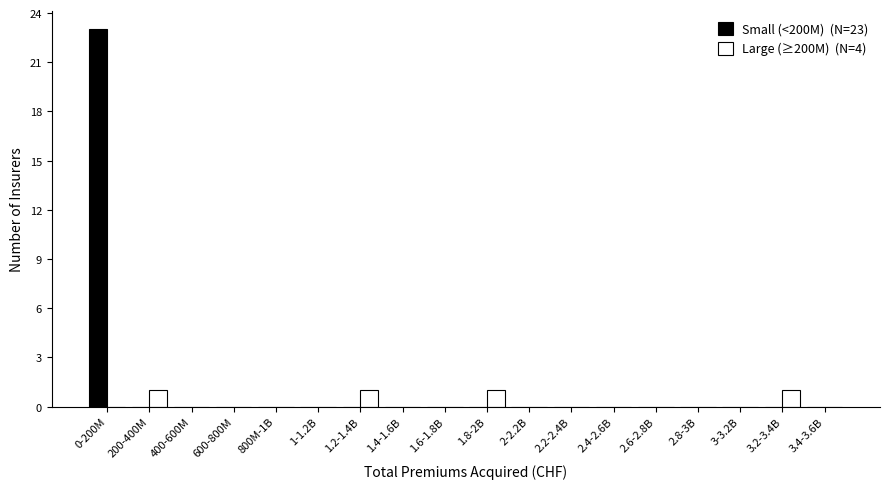

What is the maximum value shown in the chart?

23